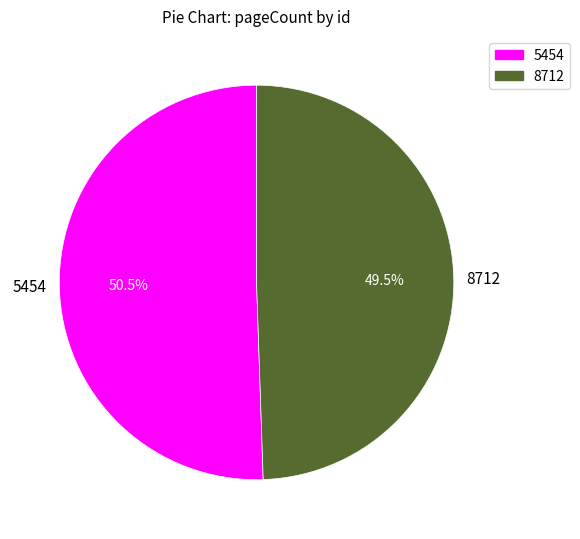

What percentage is NOT represented by 5454?

49.5%